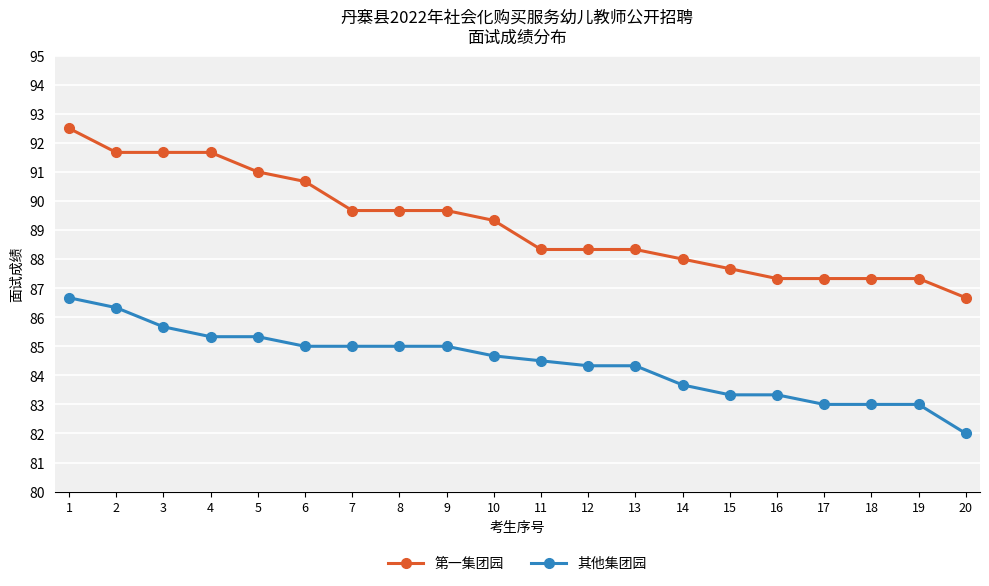

What are all the series names shown in the legend?

第一集团园, 其他集团园